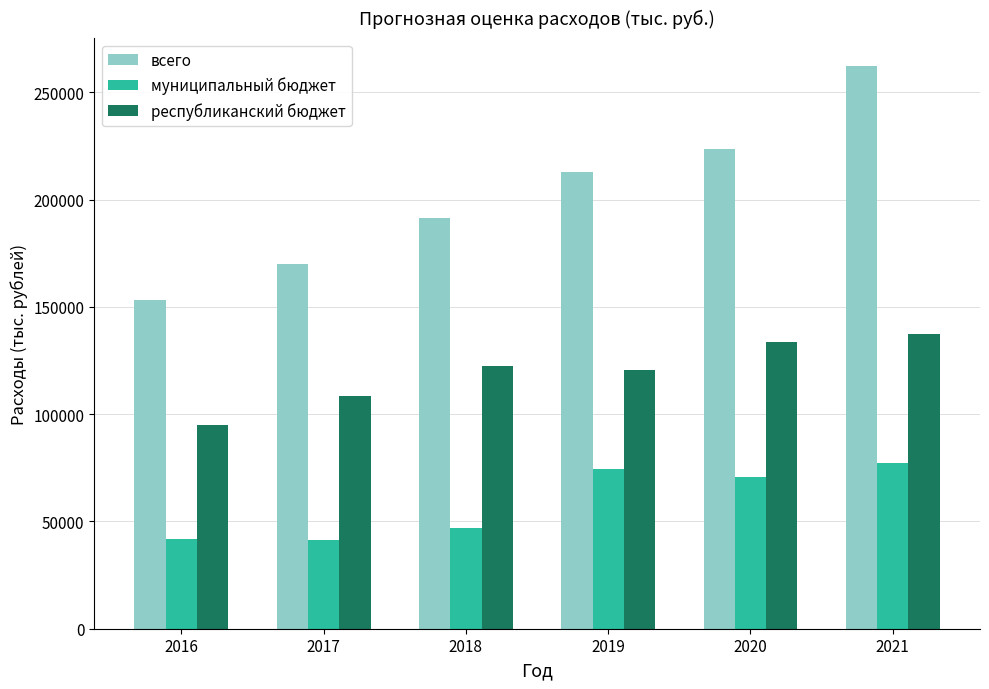

What is the spread (max minus min) of values at 2019?

138493.6